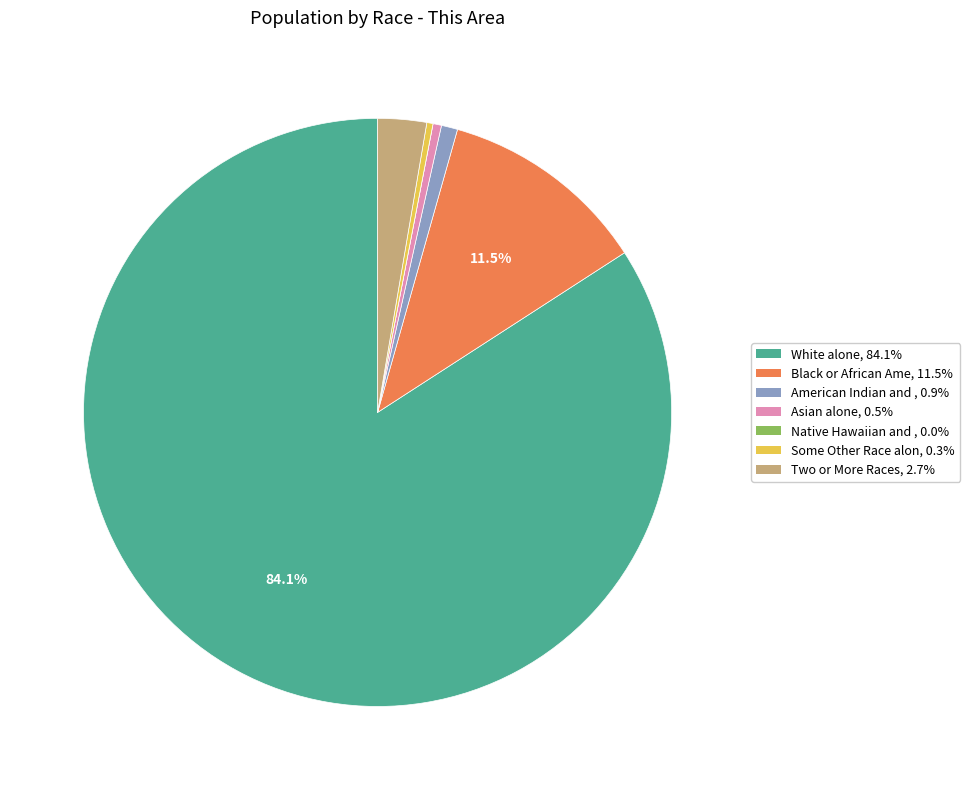

Is there a majority slice in this chart?

Yes